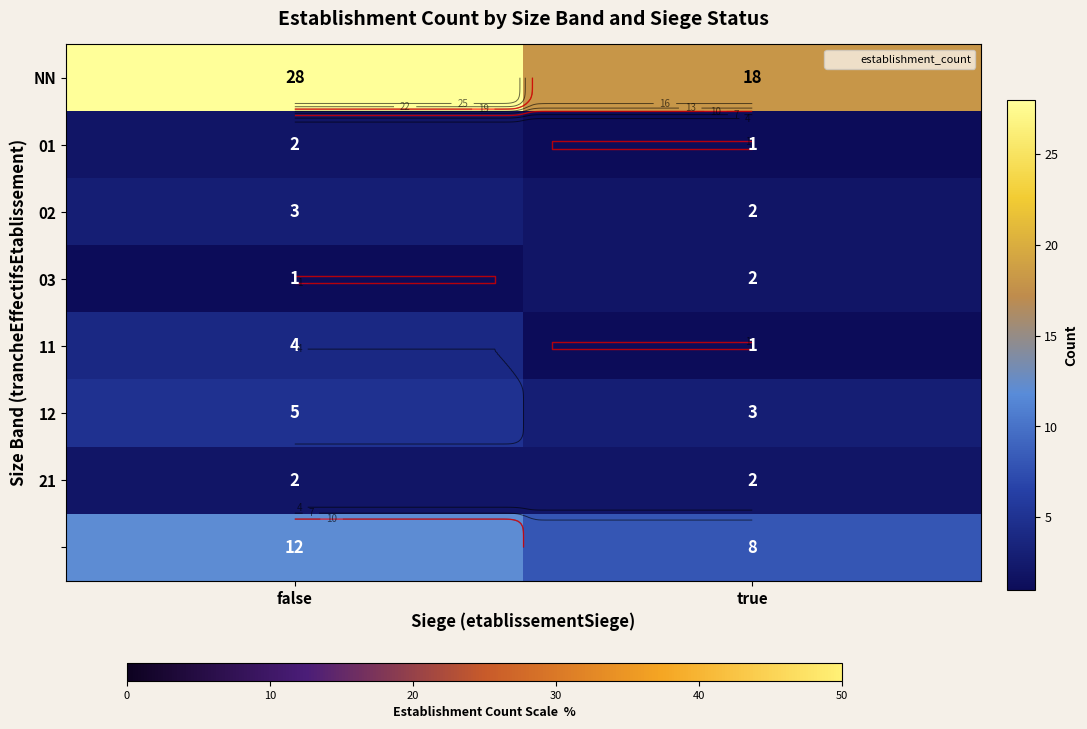

Which series has the widest spread of values?

NN